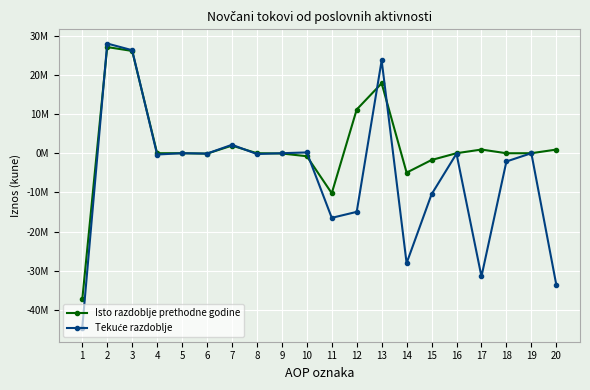

Which series has the largest total across all categories?

Isto razdoblje prethodne godine